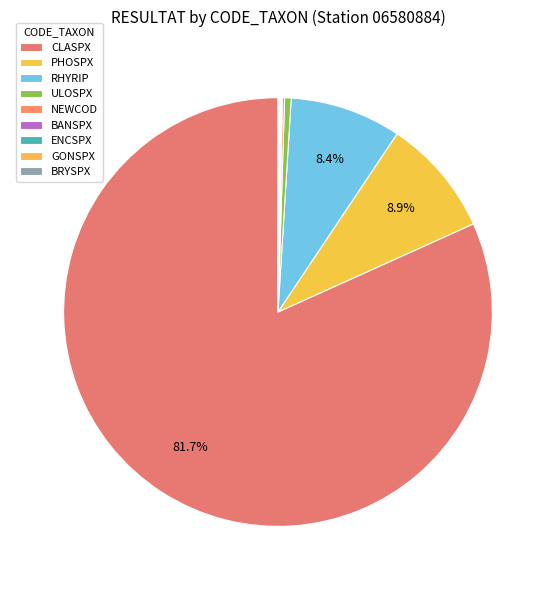

What is the change in value from PHOSPX to BANSPX?

-1.1